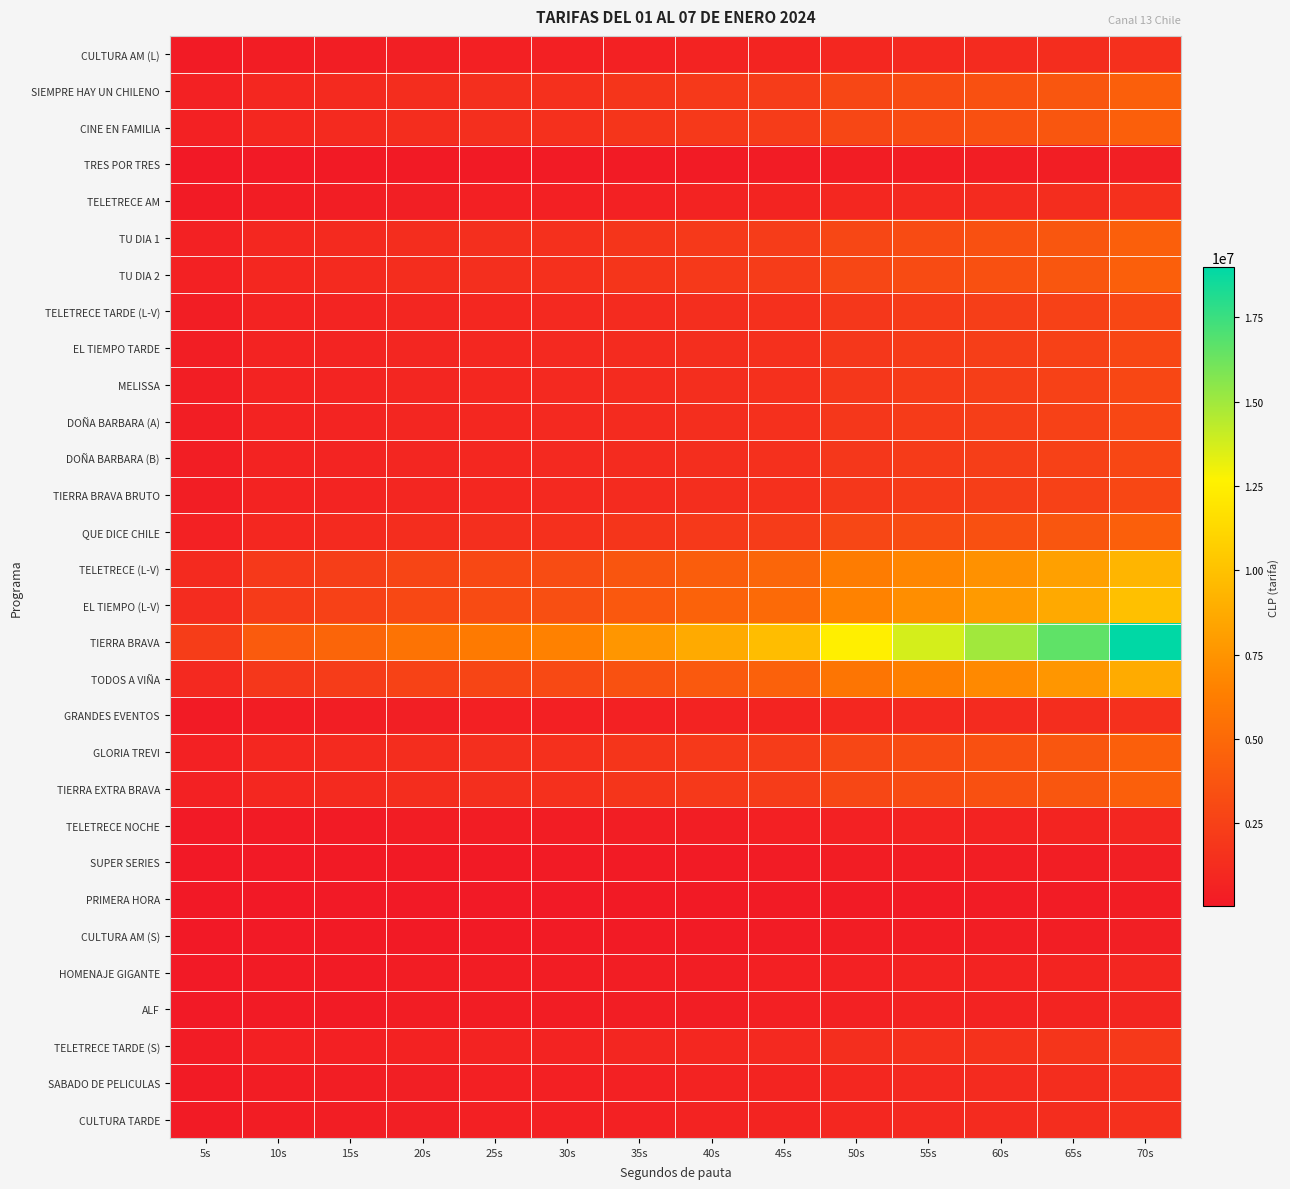

Reading left to right, list all the values displayed in this chart.

CULTURA AM (L): 5s=175000	10s=320000	15s=365000	20s=435000	25s=465000	30s=500000	35s=585000	40s=670000	45s=750000	50s=960000	55s=1055000	60s=1150000	65s=1275000	70s=1460000
SIEMPRE HAY UN CHILENO: 5s=525000	10s=960000	15s=1095000	20s=1305000	25s=1395000	30s=1500000	35s=1755000	40s=2010000	45s=2250000	50s=2880000	55s=3165000	60s=3450000	65s=3825000	70s=4380000
CINE EN FAMILIA: 5s=525000	10s=960000	15s=1095000	20s=1305000	25s=1395000	30s=1500000	35s=1755000	40s=2010000	45s=2250000	50s=2880000	55s=3165000	60s=3450000	65s=3825000	70s=4380000
TRES POR TRES: 5s=53000	10s=96000	15s=110000	20s=131000	25s=140000	30s=150000	35s=176000	40s=201000	45s=225000	50s=288000	55s=317000	60s=345000	65s=383000	70s=438000
TELETRECE AM: 5s=175000	10s=320000	15s=365000	20s=435000	25s=465000	30s=500000	35s=585000	40s=670000	45s=750000	50s=960000	55s=1055000	60s=1150000	65s=1275000	70s=1460000
TU DIA 1: 5s=525000	10s=960000	15s=1095000	20s=1305000	25s=1395000	30s=1500000	35s=1755000	40s=2010000	45s=2250000	50s=2880000	55s=3165000	60s=3450000	65s=3825000	70s=4380000
TU DIA 2: 5s=525000	10s=960000	15s=1095000	20s=1305000	25s=1395000	30s=1500000	35s=1755000	40s=2010000	45s=2250000	50s=2880000	55s=3165000	60s=3450000	65s=3825000	70s=4380000
TELETRECE TARDE (L-V): 5s=350000	10s=640000	15s=730000	20s=870000	25s=930000	30s=1000000	35s=1170000	40s=1340000	45s=1500000	50s=1920000	55s=2110000	60s=2300000	65s=2550000	70s=2920000
EL TIEMPO TARDE: 5s=350000	10s=640000	15s=730000	20s=870000	25s=930000	30s=1000000	35s=1170000	40s=1340000	45s=1500000	50s=1920000	55s=2110000	60s=2300000	65s=2550000	70s=2920000
MELISSA: 5s=350000	10s=640000	15s=730000	20s=870000	25s=930000	30s=1000000	35s=1170000	40s=1340000	45s=1500000	50s=1920000	55s=2110000	60s=2300000	65s=2550000	70s=2920000
DOÑA BARBARA (A): 5s=350000	10s=640000	15s=730000	20s=870000	25s=930000	30s=1000000	35s=1170000	40s=1340000	45s=1500000	50s=1920000	55s=2110000	60s=2300000	65s=2550000	70s=2920000
DOÑA BARBARA (B): 5s=350000	10s=640000	15s=730000	20s=870000	25s=930000	30s=1000000	35s=1170000	40s=1340000	45s=1500000	50s=1920000	55s=2110000	60s=2300000	65s=2550000	70s=2920000
TIERRA BRAVA BRUTO: 5s=350000	10s=640000	15s=730000	20s=870000	25s=930000	30s=1000000	35s=1170000	40s=1340000	45s=1500000	50s=1920000	55s=2110000	60s=2300000	65s=2550000	70s=2920000
QUE DICE CHILE: 5s=525000	10s=960000	15s=1095000	20s=1305000	25s=1395000	30s=1500000	35s=1755000	40s=2010000	45s=2250000	50s=2880000	55s=3165000	60s=3450000	65s=3825000	70s=4380000
TELETRECE (L-V): 5s=1120000	10s=2048000	15s=2336000	20s=2784000	25s=2976000	30s=3200000	35s=3744000	40s=4288000	45s=4800000	50s=6144000	55s=6752000	60s=7360000	65s=8160000	70s=9344000
EL TIEMPO (L-V): 5s=1190000	10s=2176000	15s=2482000	20s=2958000	25s=3162000	30s=3400000	35s=3978000	40s=4556000	45s=5100000	50s=6528000	55s=7174000	60s=7820000	65s=8670000	70s=9928000
TIERRA BRAVA: 5s=2275000	10s=4160000	15s=4745000	20s=5655000	25s=6045000	30s=6500000	35s=7605000	40s=8710000	45s=9750000	50s=12480000	55s=13715000	60s=14950000	65s=16575000	70s=18980000
TODOS A VIÑA: 5s=1050000	10s=1920000	15s=2190000	20s=2610000	25s=2790000	30s=3000000	35s=3510000	40s=4020000	45s=4500000	50s=5760000	55s=6330000	60s=6900000	65s=7650000	70s=8760000
GRANDES EVENTOS: 5s=175000	10s=320000	15s=365000	20s=435000	25s=465000	30s=500000	35s=585000	40s=670000	45s=750000	50s=960000	55s=1055000	60s=1150000	65s=1275000	70s=1460000
GLORIA TREVI: 5s=525000	10s=960000	15s=1095000	20s=1305000	25s=1395000	30s=1500000	35s=1755000	40s=2010000	45s=2250000	50s=2880000	55s=3165000	60s=3450000	65s=3825000	70s=4380000
TIERRA EXTRA BRAVA: 5s=525000	10s=960000	15s=1095000	20s=1305000	25s=1395000	30s=1500000	35s=1755000	40s=2010000	45s=2250000	50s=2880000	55s=3165000	60s=3450000	65s=3825000	70s=4380000
TELETRECE NOCHE: 5s=105000	10s=192000	15s=219000	20s=261000	25s=279000	30s=300000	35s=351000	40s=402000	45s=450000	50s=576000	55s=633000	60s=690000	65s=765000	70s=876000
SUPER SERIES: 5s=53000	10s=96000	15s=110000	20s=131000	25s=140000	30s=150000	35s=176000	40s=201000	45s=225000	50s=288000	55s=317000	60s=345000	65s=383000	70s=438000
PRIMERA HORA: 5s=35000	10s=64000	15s=73000	20s=87000	25s=93000	30s=100000	35s=117000	40s=134000	45s=150000	50s=192000	55s=211000	60s=230000	65s=255000	70s=292000
CULTURA AM (S): 5s=53000	10s=96000	15s=110000	20s=131000	25s=140000	30s=150000	35s=176000	40s=201000	45s=225000	50s=288000	55s=317000	60s=345000	65s=383000	70s=438000
HOMENAJE GIGANTE: 5s=105000	10s=192000	15s=219000	20s=261000	25s=279000	30s=300000	35s=351000	40s=402000	45s=450000	50s=576000	55s=633000	60s=690000	65s=765000	70s=876000
ALF: 5s=105000	10s=192000	15s=219000	20s=261000	25s=279000	30s=300000	35s=351000	40s=402000	45s=450000	50s=576000	55s=633000	60s=690000	65s=765000	70s=876000
TELETRECE TARDE (S): 5s=245000	10s=448000	15s=511000	20s=609000	25s=651000	30s=700000	35s=819000	40s=938000	45s=1050000	50s=1344000	55s=1477000	60s=1610000	65s=1785000	70s=2044000
SABADO DE PELICULAS: 5s=175000	10s=320000	15s=365000	20s=435000	25s=465000	30s=500000	35s=585000	40s=670000	45s=750000	50s=960000	55s=1055000	60s=1150000	65s=1275000	70s=1460000
CULTURA TARDE: 5s=175000	10s=320000	15s=365000	20s=435000	25s=465000	30s=500000	35s=585000	40s=670000	45s=750000	50s=960000	55s=1055000	60s=1150000	65s=1275000	70s=1460000